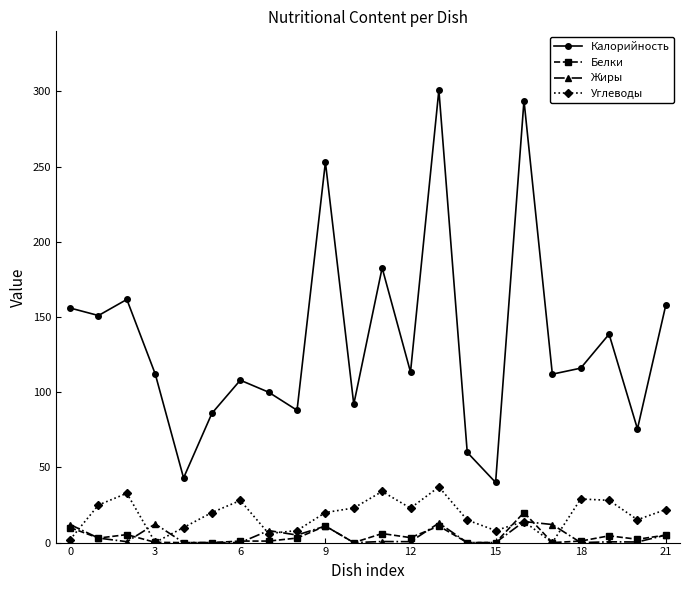

Which series has the largest total across all categories?

Калорийность